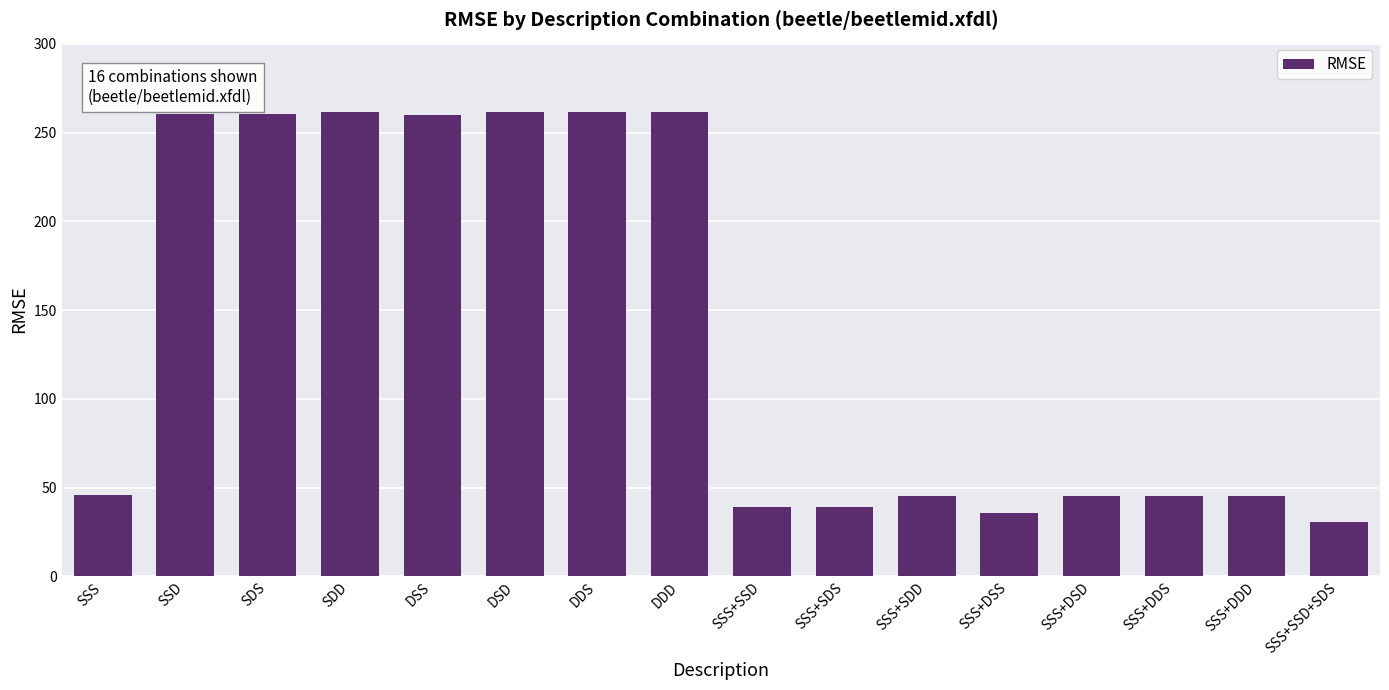

What is the difference between the maximum and minimum values?

230.7